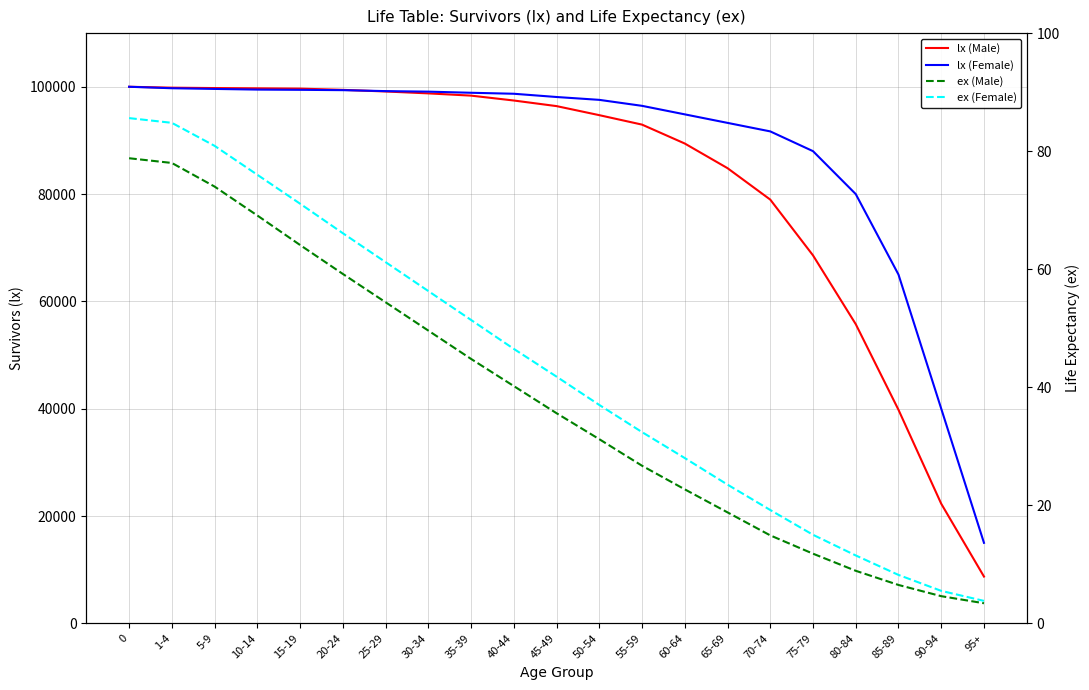

Reading left to right, list all the values displayed in this chart.

lx (Male): 0=100000.0	1-4=99831.0	5-9=99758.0	10-14=99707.0	15-19=99652.0	20-24=99424.0	25-29=99120.0	30-34=98767.0	35-39=98349.0	40-44=97439.0	45-49=96396.0	50-54=94708.0	55-59=92947.0	60-64=89423.0	65-69=84830.0	70-74=78971.0	75-79=68578.0	80-84=55758.0	85-89=39794.0	90-94=22287.0	95+=8714.0
lx (Female): 0=100000.0	1-4=99725.0	5-9=99597.0	10-14=99473.0	15-19=99430.0	20-24=99367.0	25-29=99190.0	30-34=99091.0	35-39=98882.0	40-44=98698.0	45-49=98092.0	50-54=97560.0	55-59=96446.0	60-64=94858.0	65-69=93270.0	70-74=91682.0	75-79=88000.0	80-84=80000.0	85-89=65000.0	90-94=40000.0	95+=15000.0
ex (Male): 0=78.8	1-4=78.0	5-9=74.0	10-14=69.1	15-19=64.1	20-24=59.2	25-29=54.4	30-34=49.6	35-39=44.8	40-44=40.2	45-49=35.6	50-54=31.2	55-59=26.7	60-64=22.7	65-69=18.8	70-74=14.9	75-79=11.8	80-84=8.9	85-89=6.5	90-94=4.6	95+=3.4
ex (Female): 0=85.6	1-4=84.8	5-9=80.9	10-14=76.0	15-19=71.1	20-24=66.1	25-29=61.2	30-34=56.3	35-39=51.4	40-44=46.5	45-49=41.8	50-54=37.0	55-59=32.4	60-64=28.0	65-69=23.5	70-74=19.2	75-79=15.0	80-84=11.5	85-89=8.2	90-94=5.5	95+=3.8